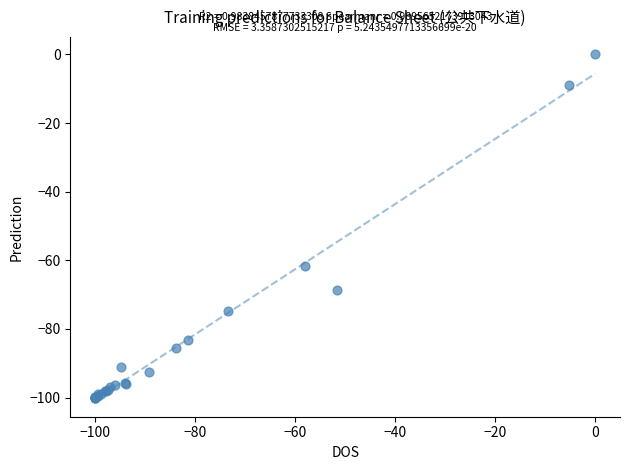

What Y value in the scatter plot is closest to -50?

-61.8